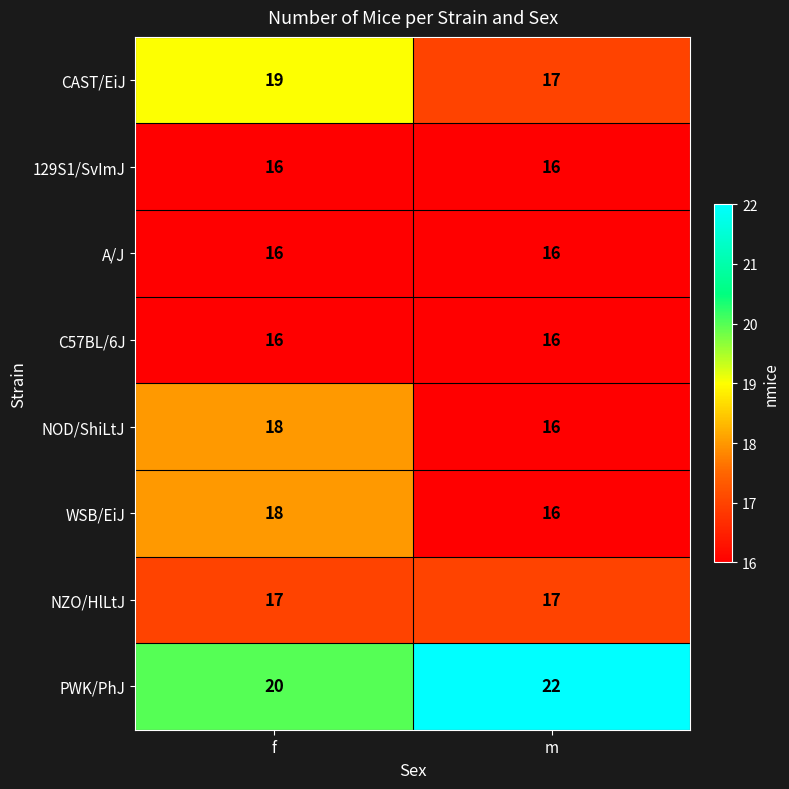

What is the total value across all series at f?

140